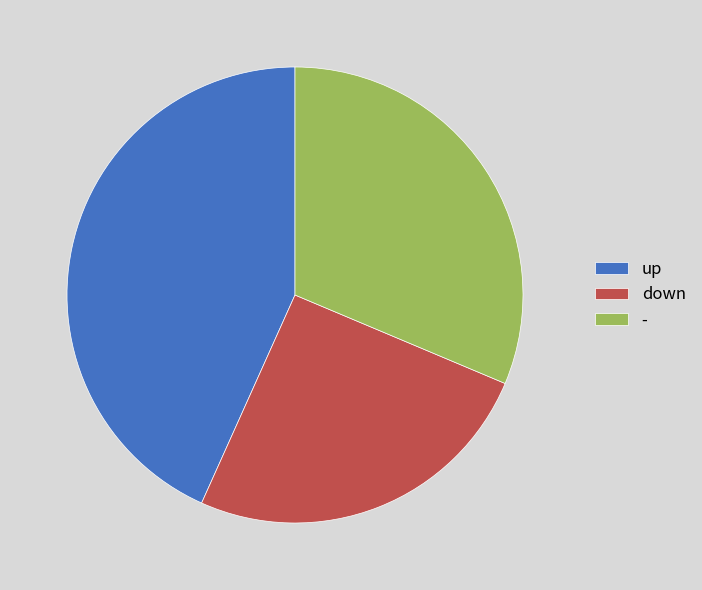

Which has a higher value, down or -?

-